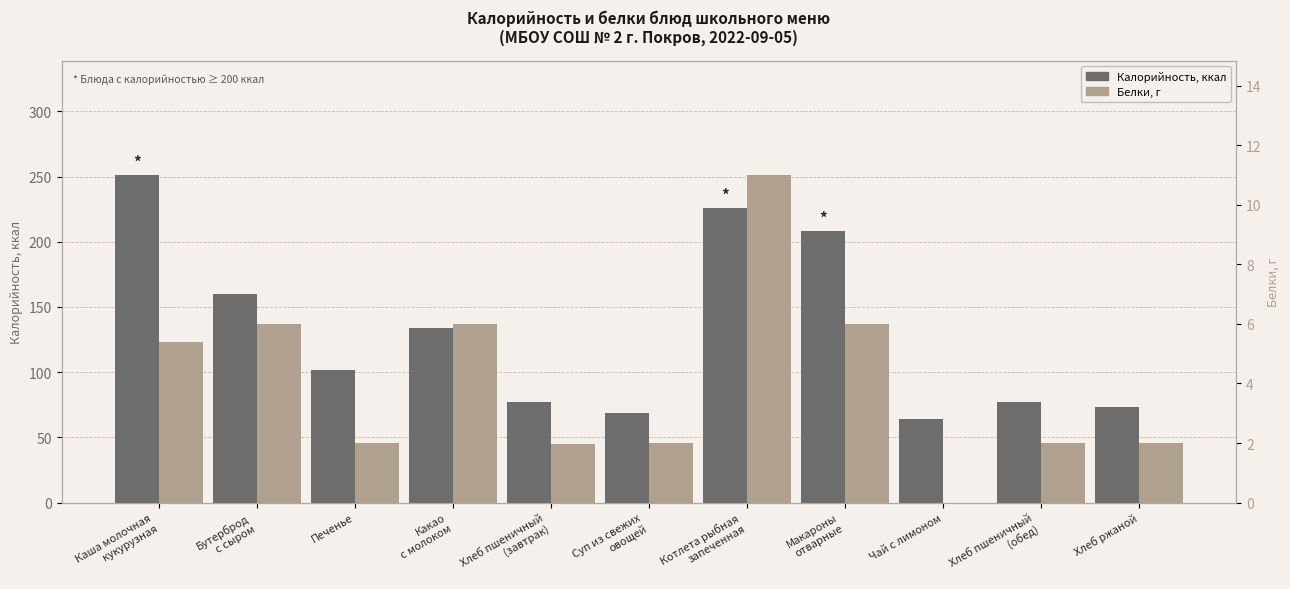

Reading left to right, list all the values displayed in this chart.

Калорийность: Каша молочная
кукурузная=251.0	Бутерброд
с сыром=160.0	Печенье=101.4	Какао
с молоком=134.0	Хлеб пшеничный
(завтрак)=77.0	Суп из свежих
овощей=69.0	Котлета рыбная
запеченная=226.0	Макароны
отварные=208.0	Чай с лимоном=64.0	Хлеб пшеничный
(обед)=77.0	Хлеб ржаной=73.0
Белки: Каша молочная
кукурузная=5.4	Бутерброд
с сыром=6.0	Печенье=2.0	Какао
с молоком=6.0	Хлеб пшеничный
(завтрак)=2.0	Суп из свежих
овощей=2.0	Котлета рыбная
запеченная=11.0	Макароны
отварные=6.0	Чай с лимоном=0.0	Хлеб пшеничный
(обед)=2.0	Хлеб ржаной=2.0